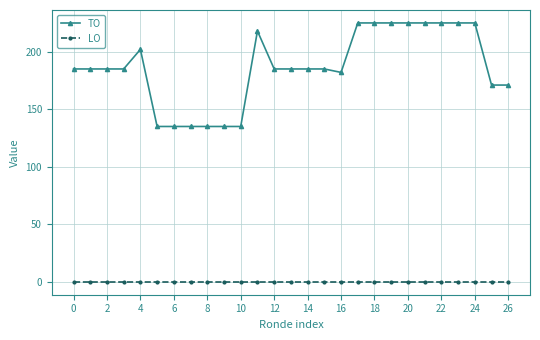

What is the difference between the maximum and minimum values in the TO series?

90